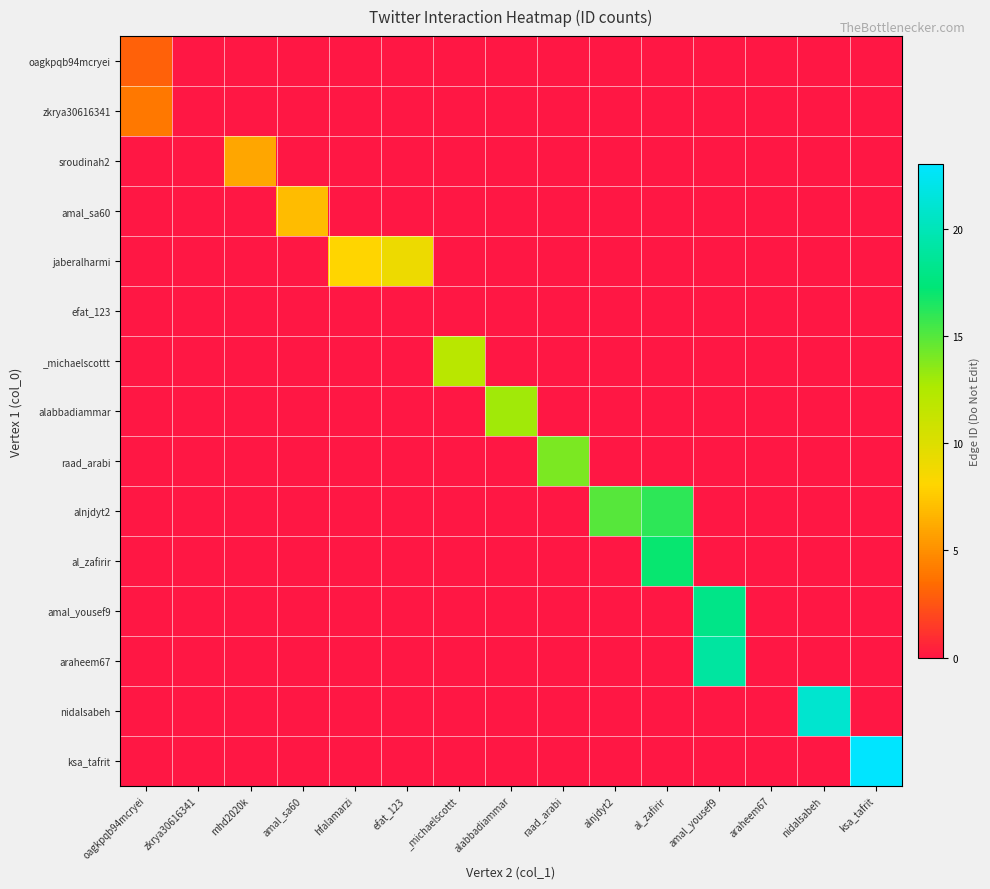

Which has a higher value, alnjdyt2 or amal_yousef9?

alnjdyt2